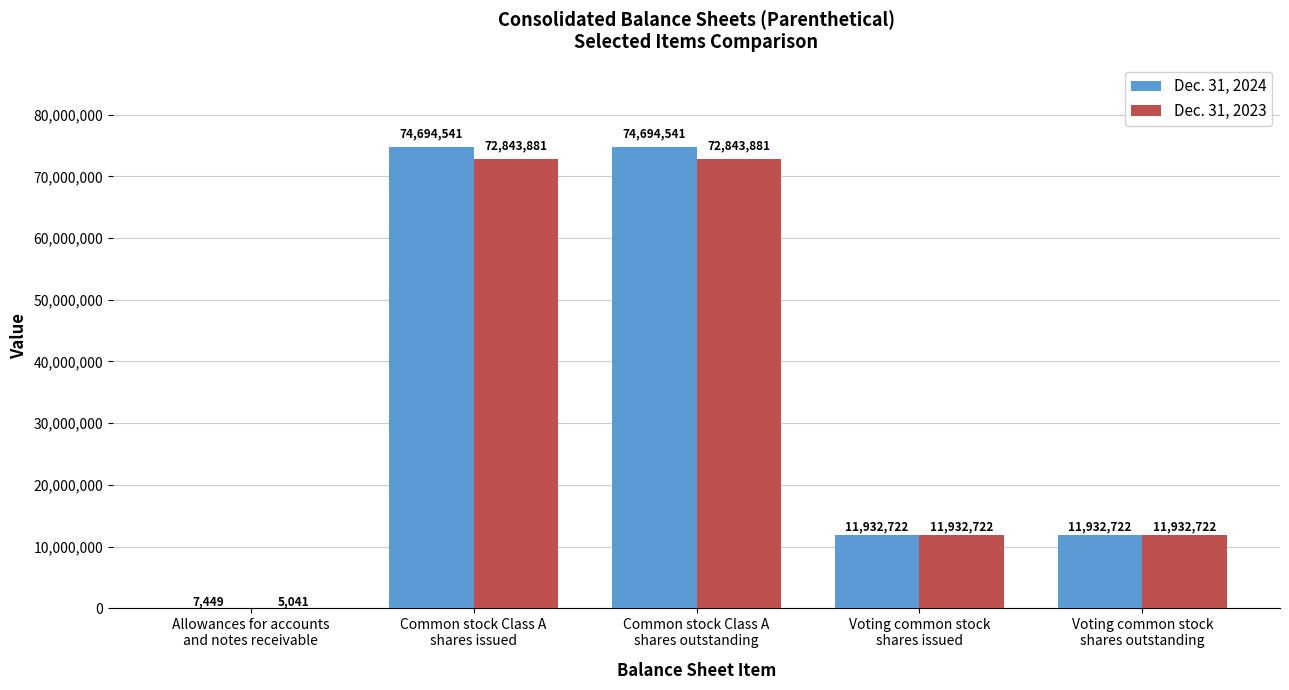

What is the greatest value displayed?

74694541